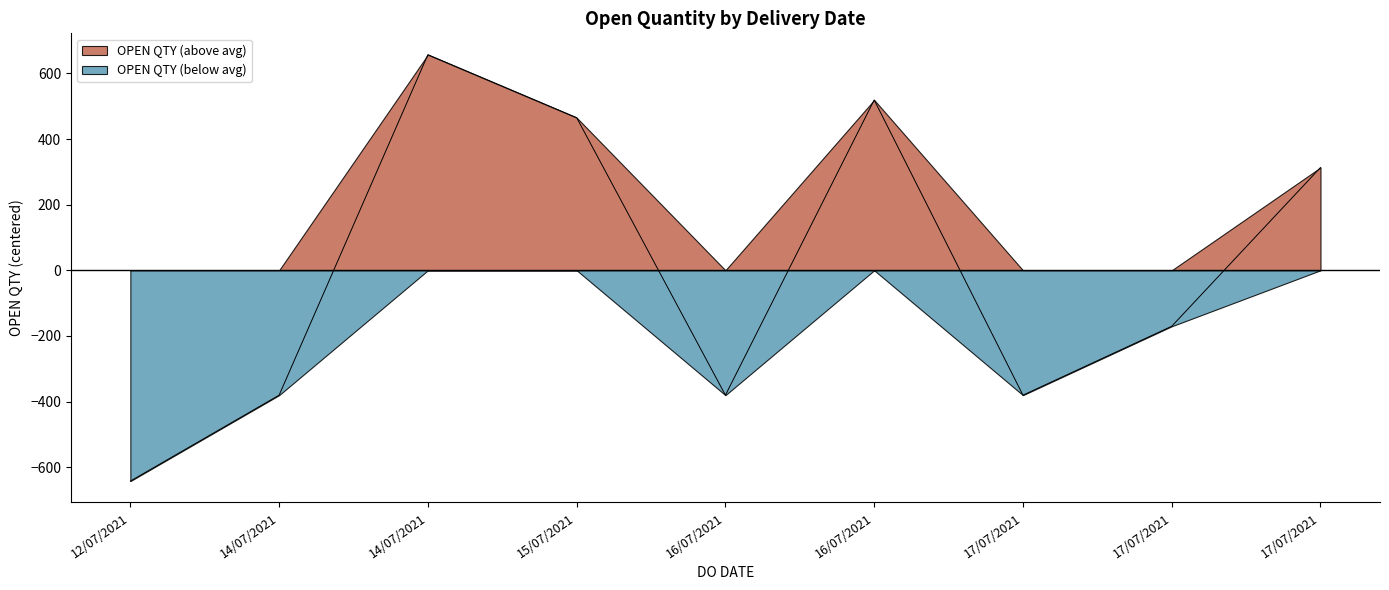

What is the smallest value displayed?

-642.7